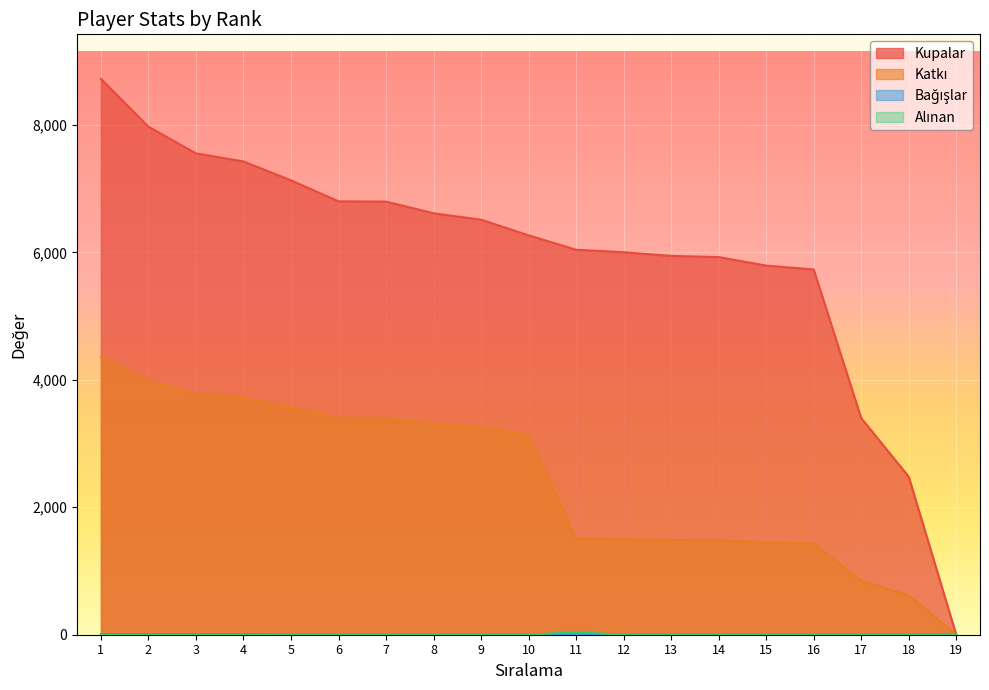

What is the total value across all series at 2?

11969